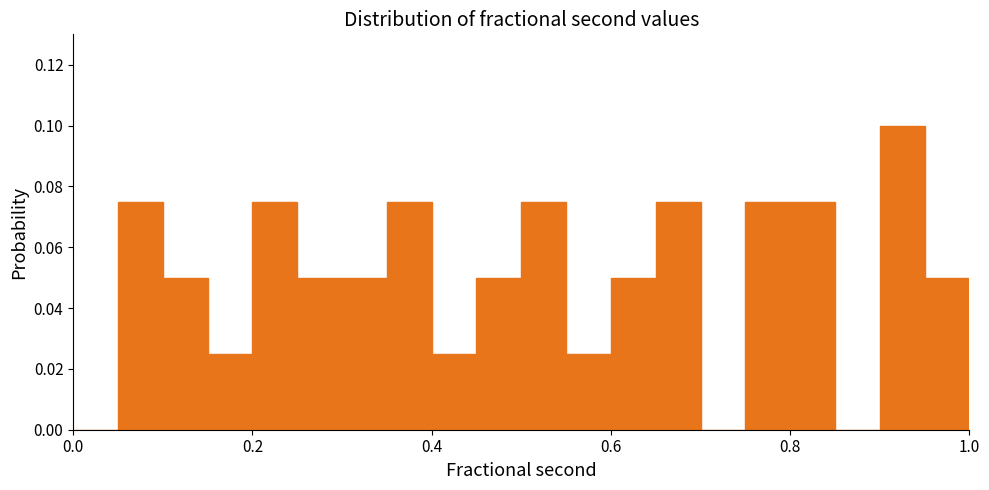

Read against the x-axis, roughly where is the centre of the tallest bar?

0.92